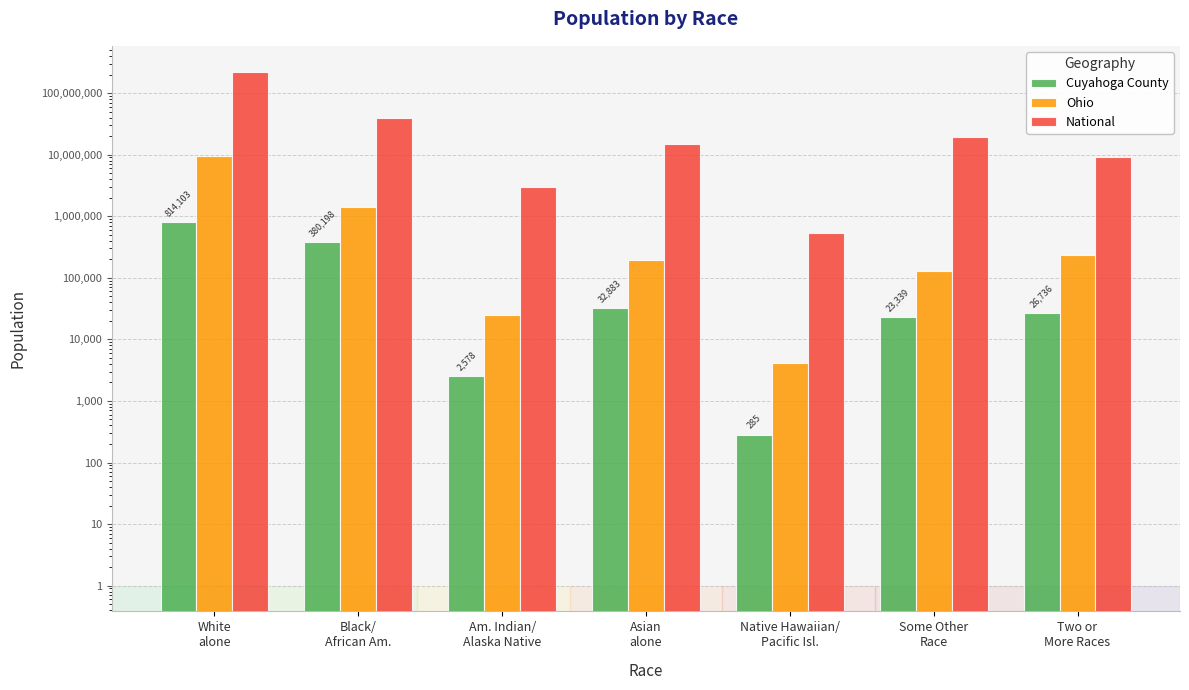

Reading left to right, transcribe all the data shown in this chart.

Cuyahoga County: White
alone=814103	Black/
African Am.=380198	Am. Indian/
Alaska Native=2578	Asian
alone=32883	Native Hawaiian/
Pacific Isl.=285	Some Other
Race=23339	Two or
More Races=26736
Ohio: White
alone=9539437	Black/
African Am.=1407681	Am. Indian/
Alaska Native=25292	Asian
alone=192233	Native Hawaiian/
Pacific Isl.=4066	Some Other
Race=130030	Two or
More Races=237765
National: White
alone=223553265	Black/
African Am.=38929319	Am. Indian/
Alaska Native=2932248	Asian
alone=14674252	Native Hawaiian/
Pacific Isl.=540013	Some Other
Race=19107368	Two or
More Races=9009073